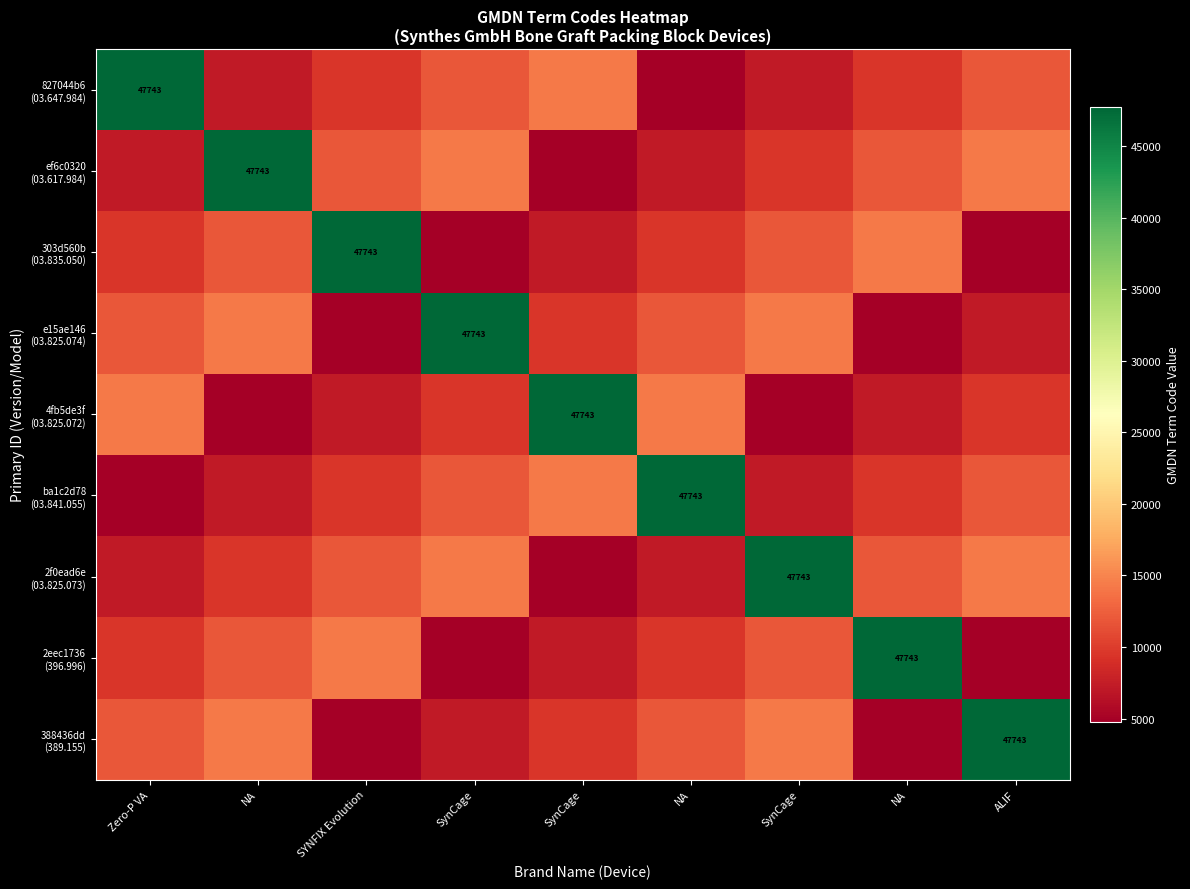

How many data points in 4fb5de3f (03.825.072) are above 9548?

5